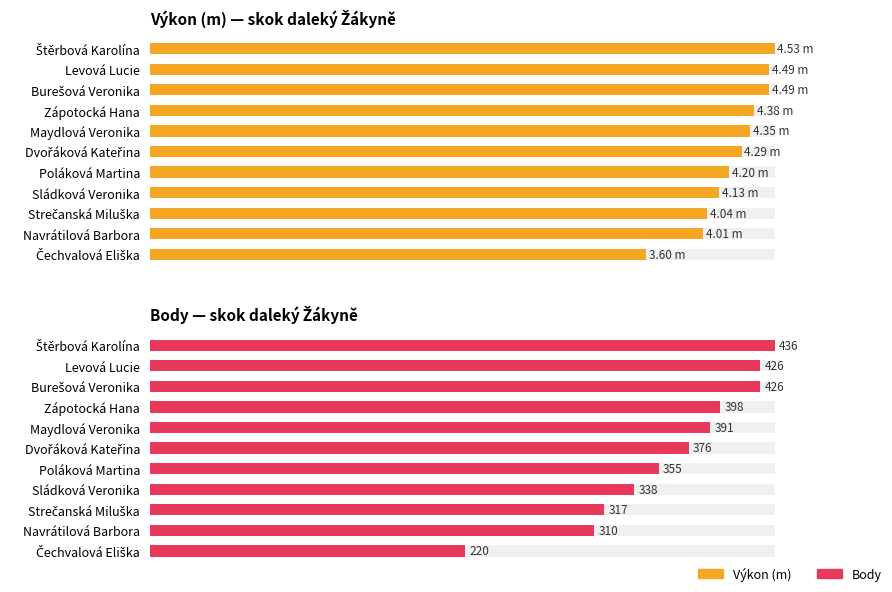

Read the Výkon (m) value at Navrátilová Barbora.

4.0